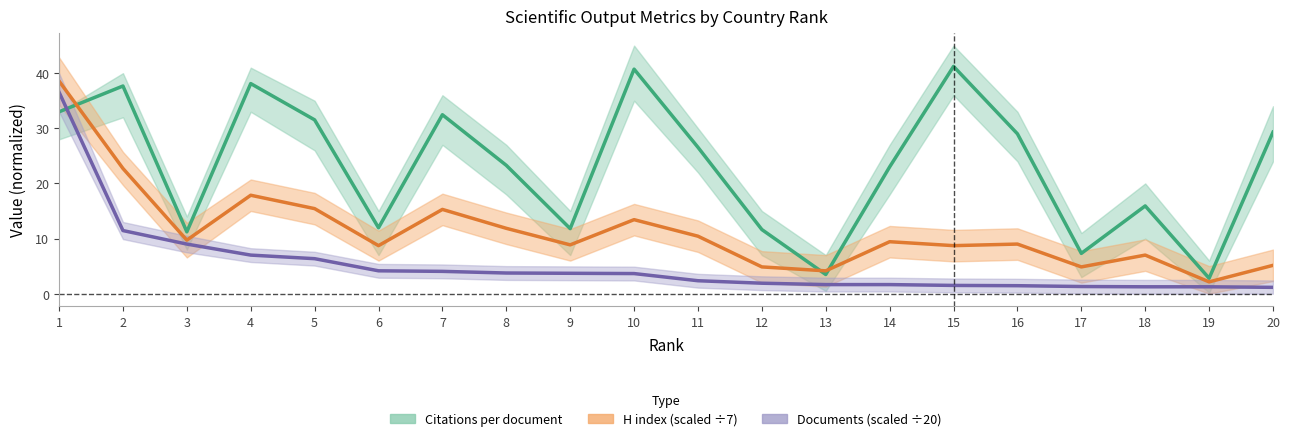

True or false: Documents has a value of 5.4 at 6.

False